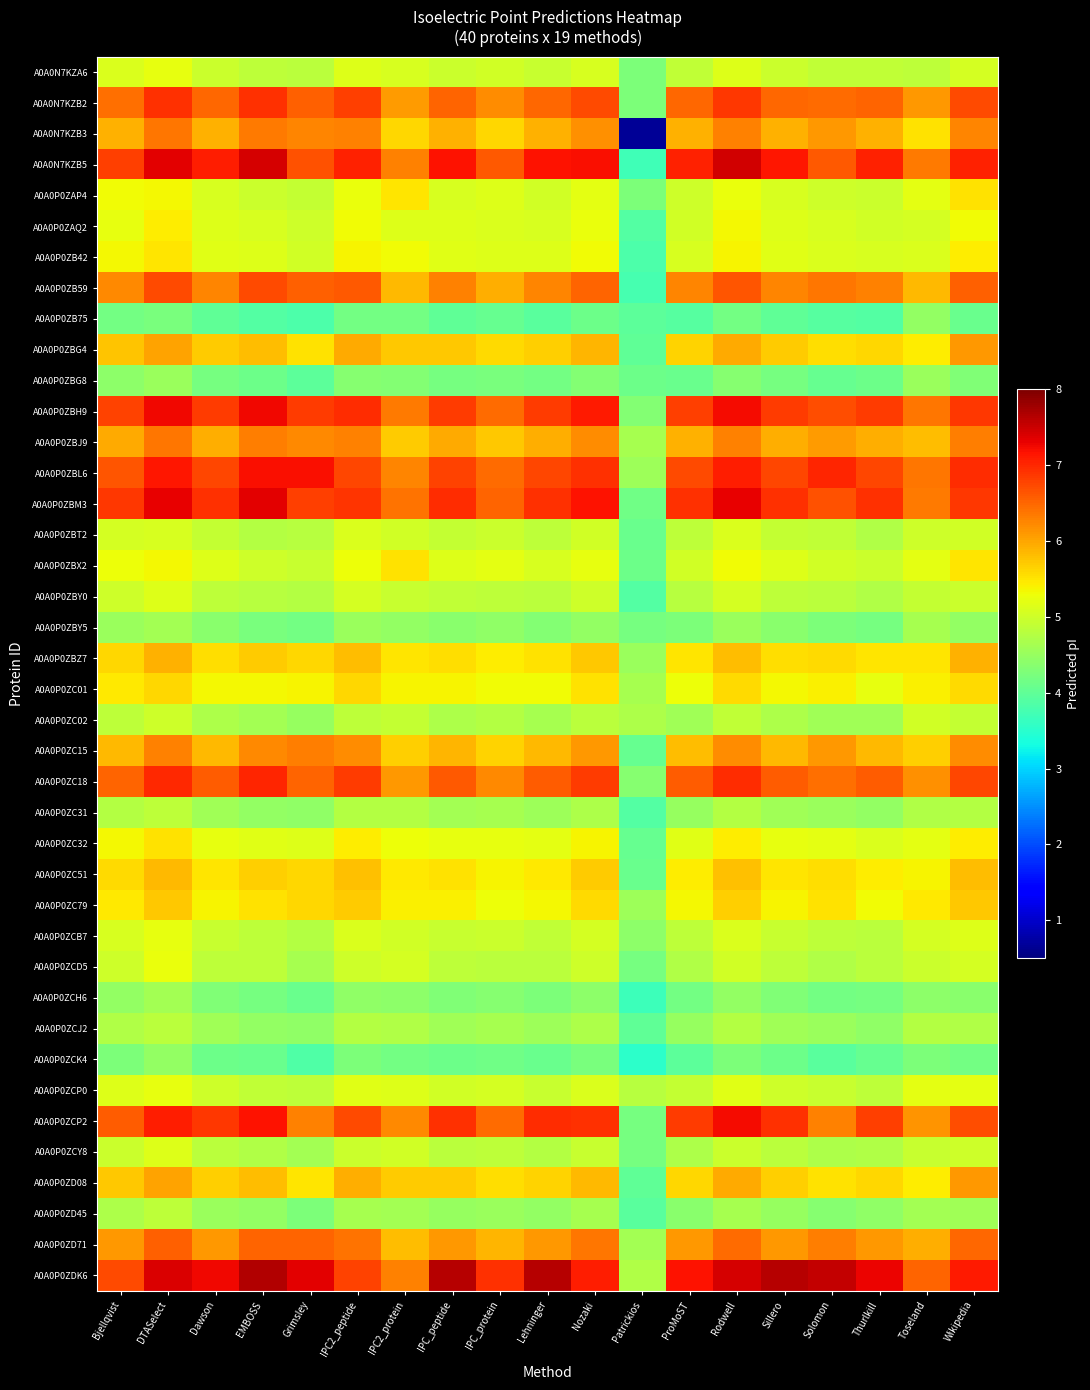

At Thurlkill, list the series in order from smallest to largest.

A0A0P0ZB75, A0A0P0ZCK4, A0A0P0ZBG8, A0A0P0ZCH6, A0A0P0ZBY5, A0A0P0ZCJ2, A0A0P0ZD45, A0A0P0ZC31, A0A0P0ZC02, A0A0P0ZCY8, A0A0P0ZBT2, A0A0P0ZBY0, A0A0P0ZCB7, A0A0P0ZCD5, A0A0P0ZCP0, A0A0N7KZA6, A0A0P0ZAP4, A0A0P0ZBX2, A0A0P0ZAQ2, A0A0P0ZB42, A0A0P0ZC32, A0A0P0ZC01, A0A0P0ZC79, A0A0P0ZC51, A0A0P0ZBZ7, A0A0P0ZD08, A0A0P0ZBG4, A0A0P0ZC15, A0A0N7KZB3, A0A0P0ZBJ9, A0A0P0ZD71, A0A0P0ZB59, A0A0N7KZB2, A0A0P0ZC18, A0A0P0ZBL6, A0A0P0ZCP2, A0A0P0ZBH9, A0A0P0ZBM3, A0A0N7KZB5, A0A0P0ZDK6